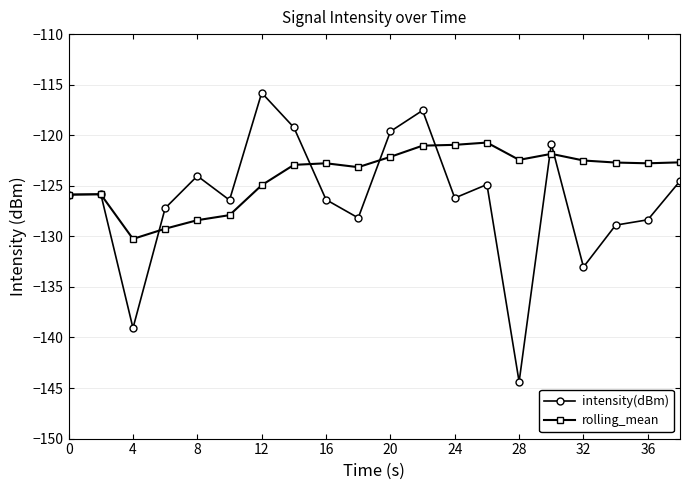

What is the value of the intensity(dBm) point at the 16th from the left?

-120.9